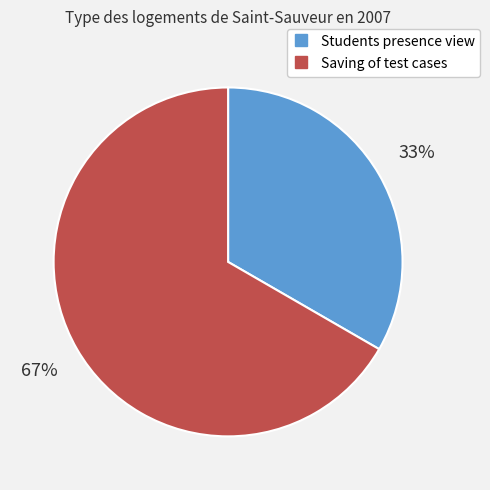

To the nearest percent, what portion does Saving of test cases represent?

67%